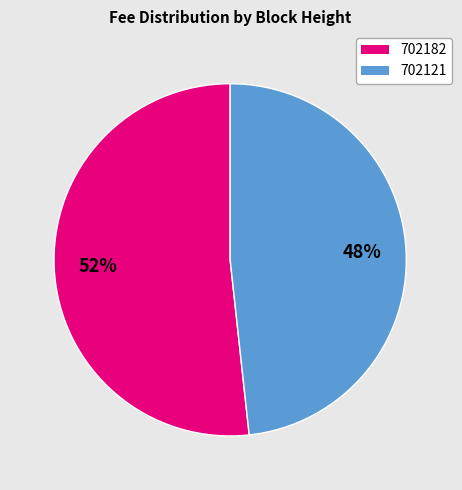

Is there a majority slice in this chart?

Yes